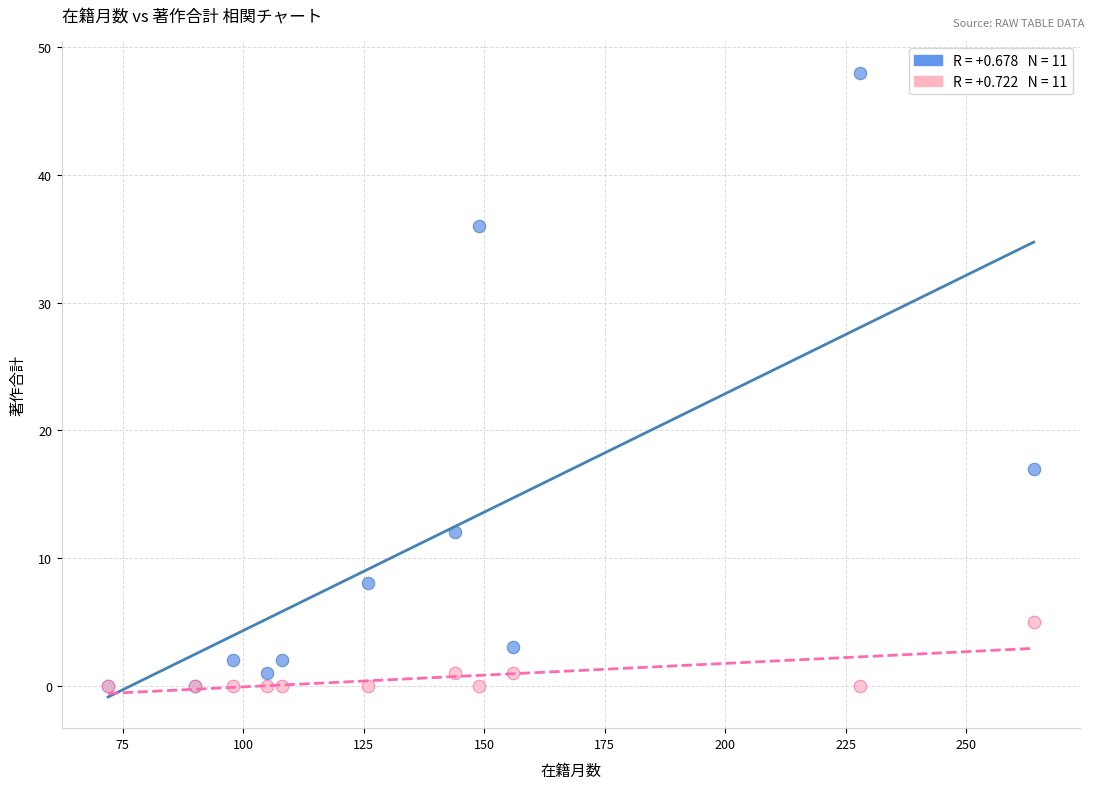

Across all series, what Y value is closest to 24?

17